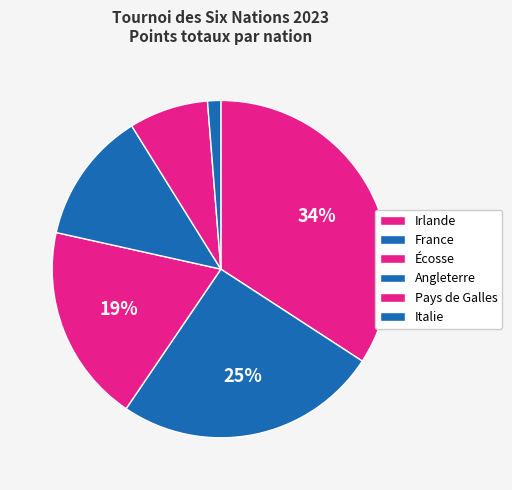

Is there a majority slice in this chart?

No